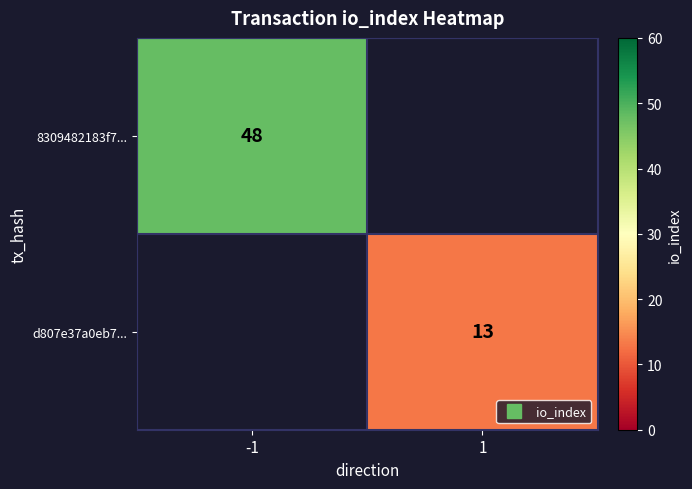

At how many categories does at least one series exceed 43?

1